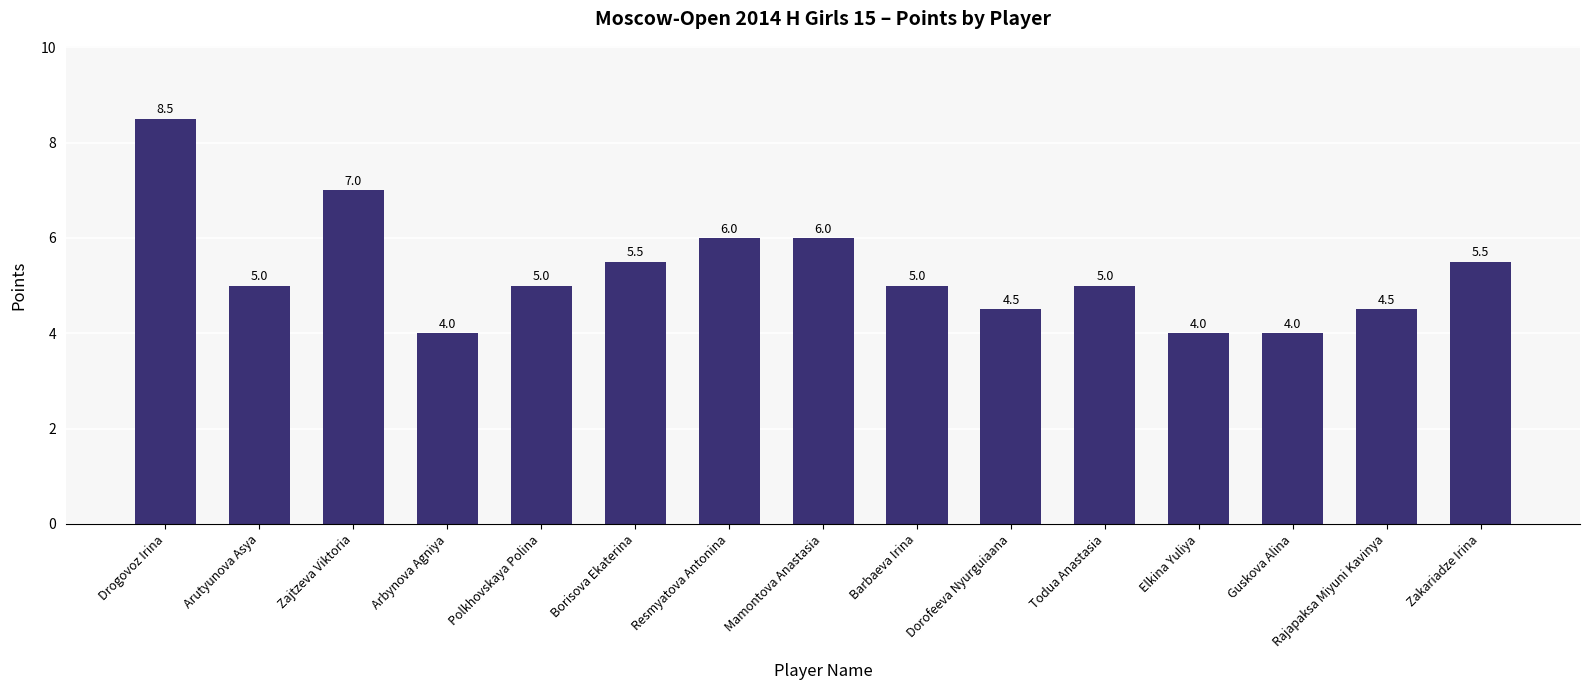

Read the value at Rajapaksa Miyuni Kavinya.

4.5